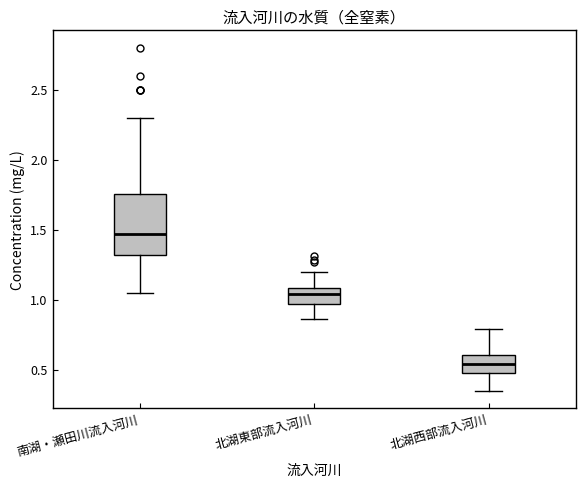

Which box is the tallest, from its lower edge to its upper edge?

南湖・瀬田川流入河川